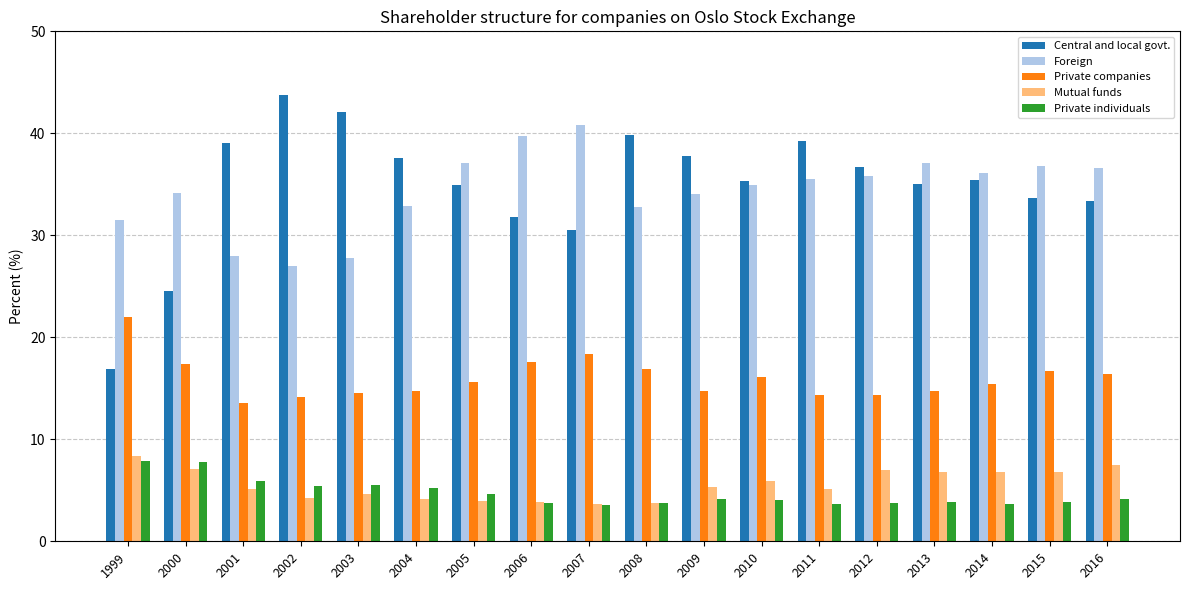

Is it true that Central and local govt. equals 34.9 at 2005?

True